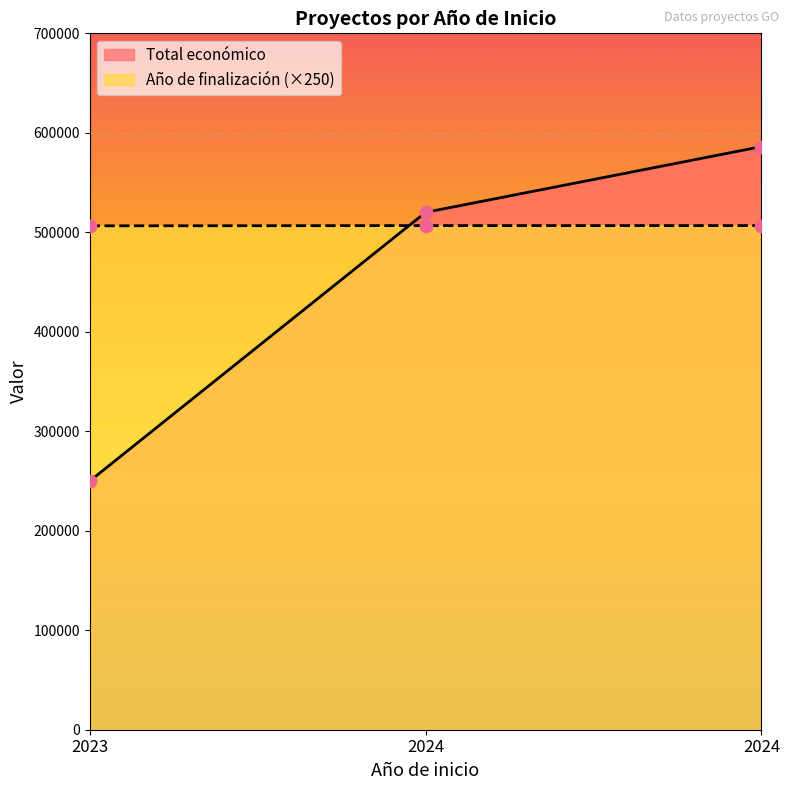

Which series contains the lowest Y value?

Total económico